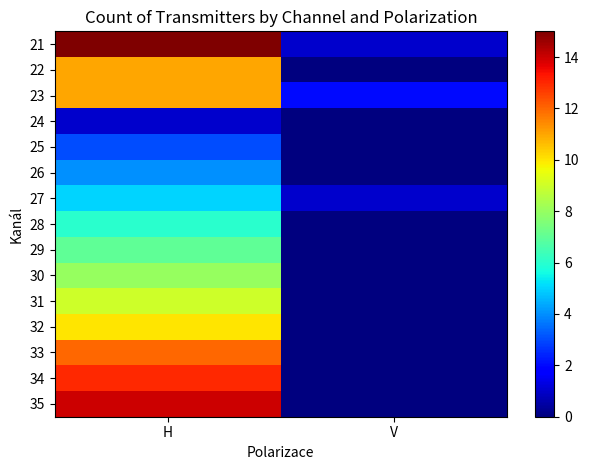

How many series are shown in this chart?

15